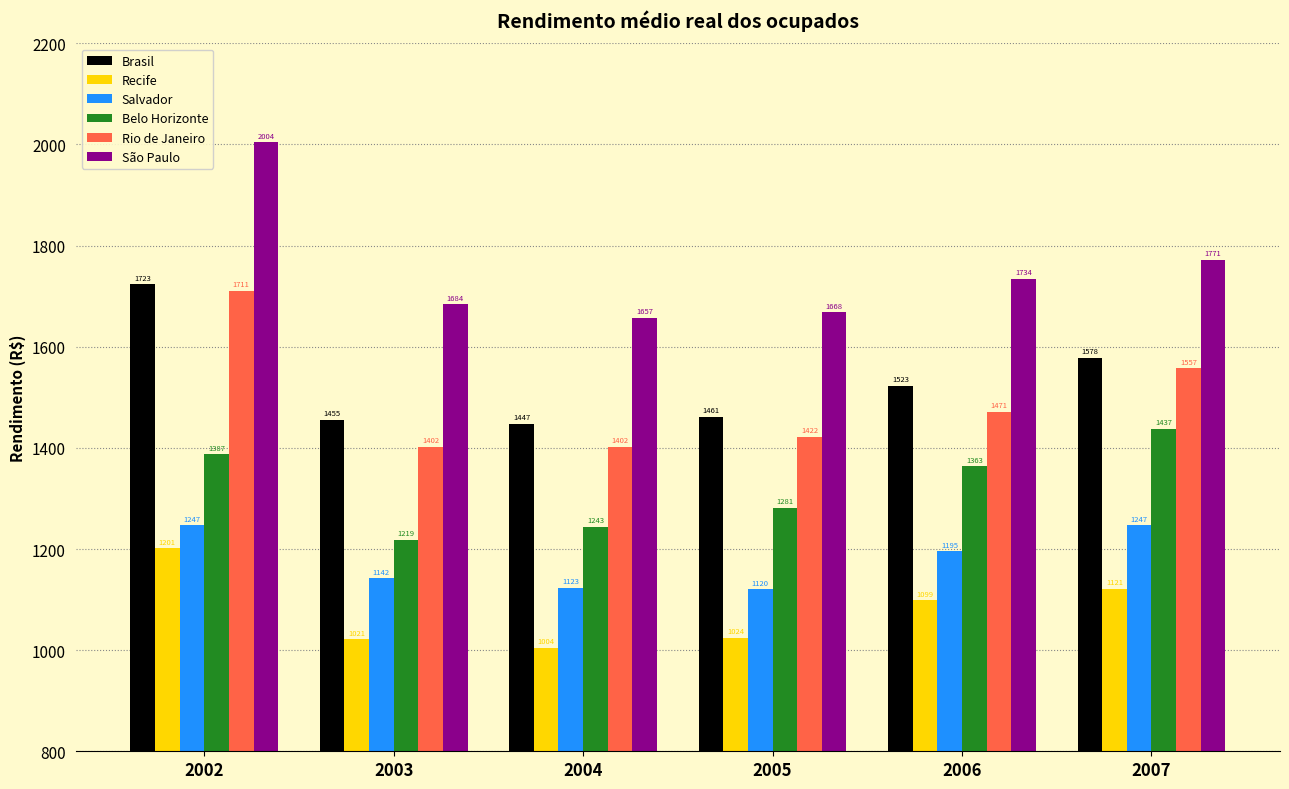

At which category does the chart reach its minimum across all series?

2004